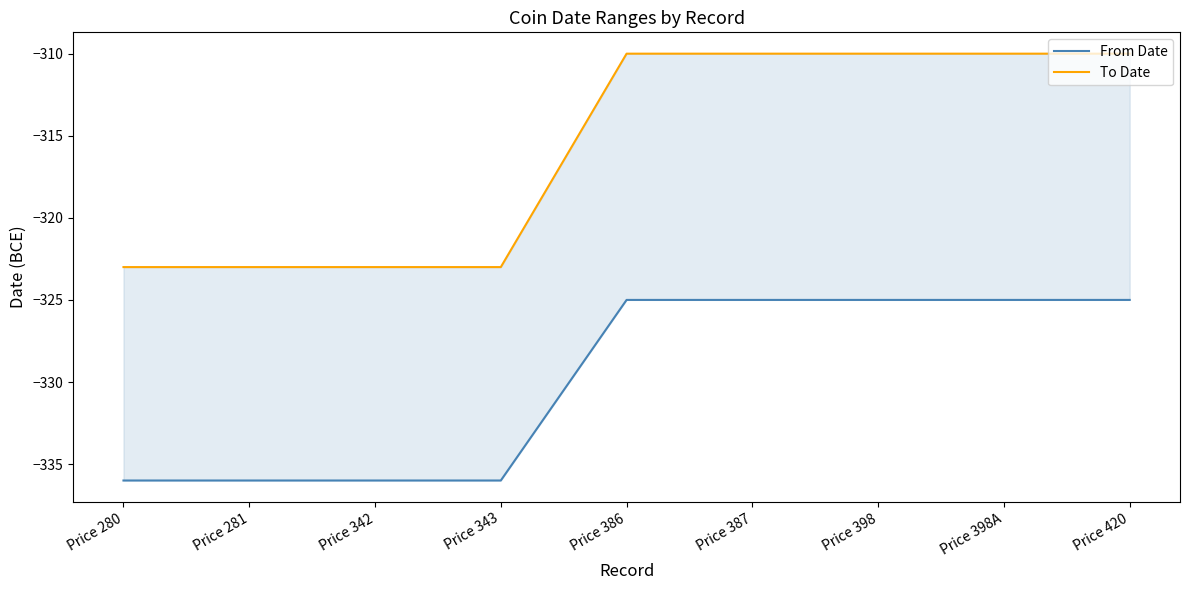

Which series has the largest range (max minus min)?

To Date